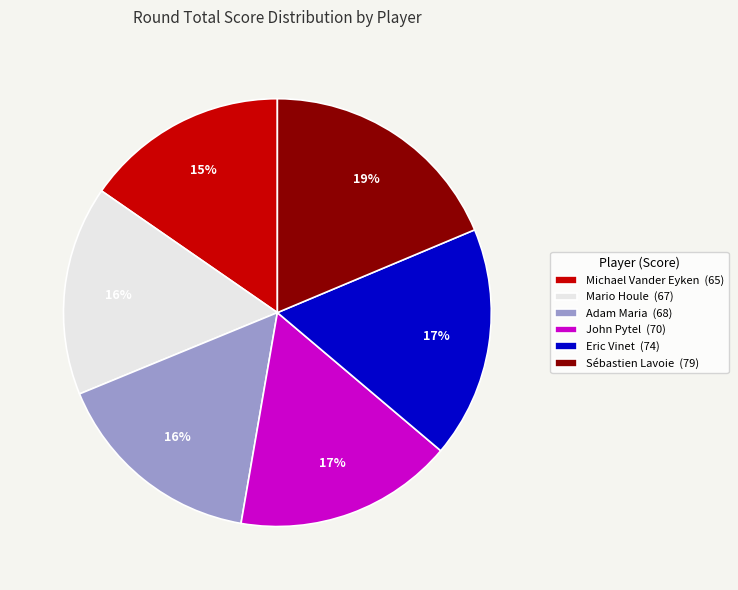

Is the sum of Eric Vinet (74) and John Pytel (70) greater than half?

No